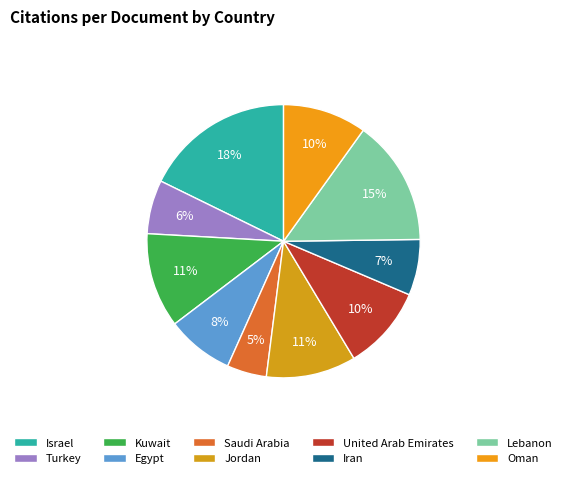

Rank the categories by value from lowest to highest.

Saudi Arabia, Turkey, Iran, Egypt, Oman, United Arab Emirates, Jordan, Kuwait, Lebanon, Israel